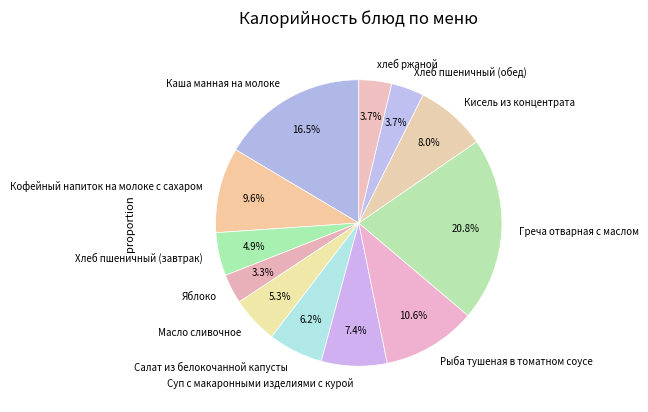

Is there any slice that represents more than half of the pie?

No